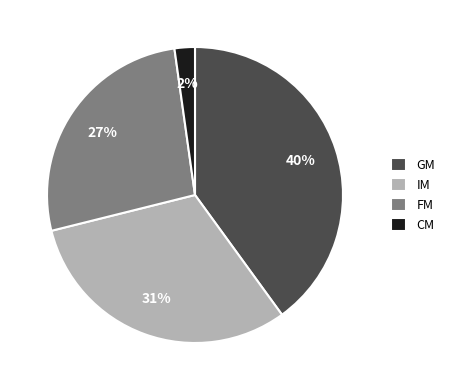

To the nearest percent, what portion does CM represent?

2%